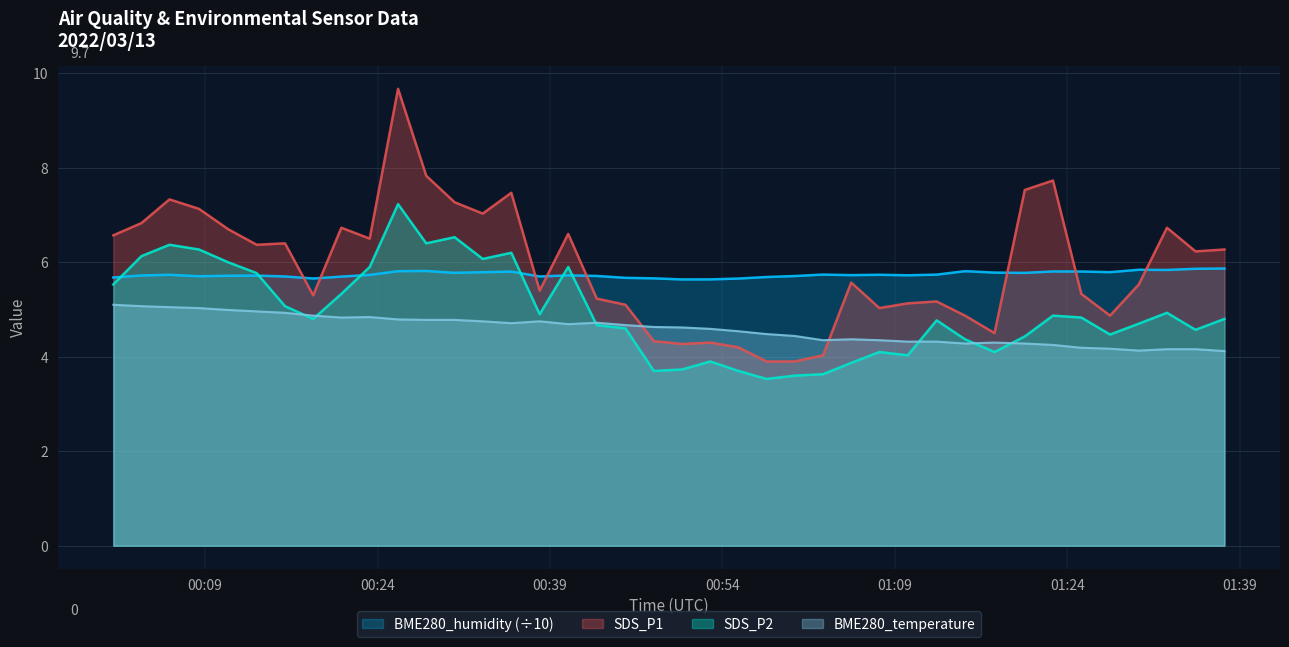

The SDS_P2 series shows 3.6 at 2022/03/13 01:00:17. True or false?

True